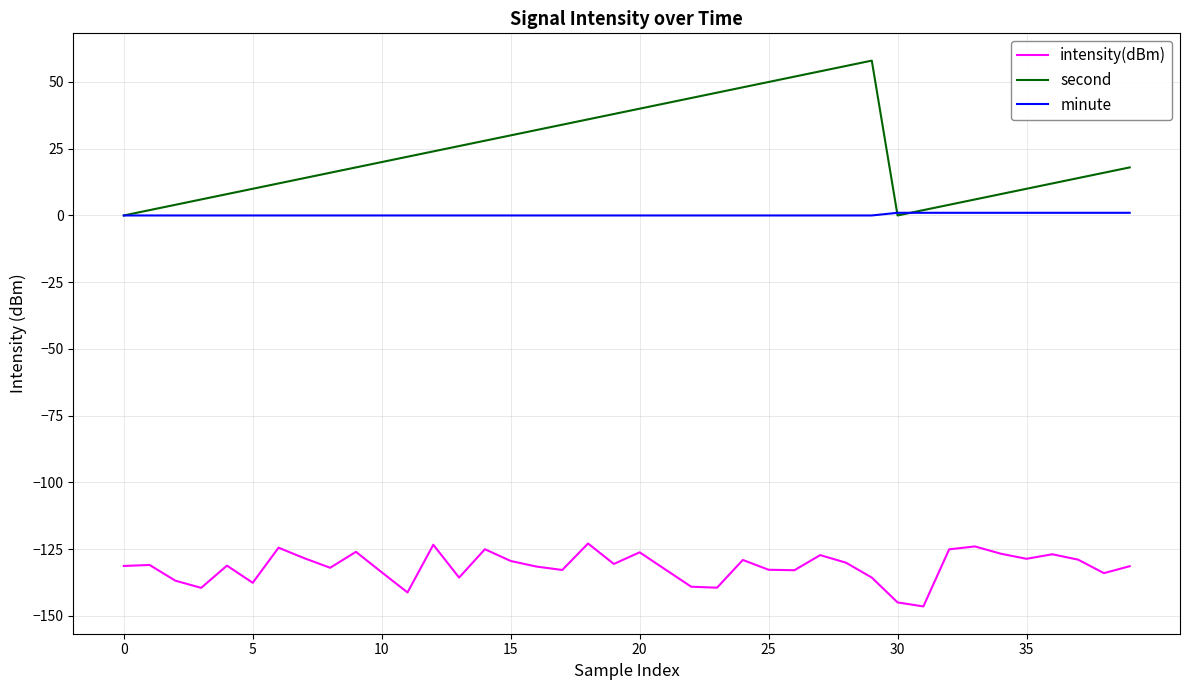

Rank the series by their average value, from lowest to highest.

intensity(dBm), minute, second